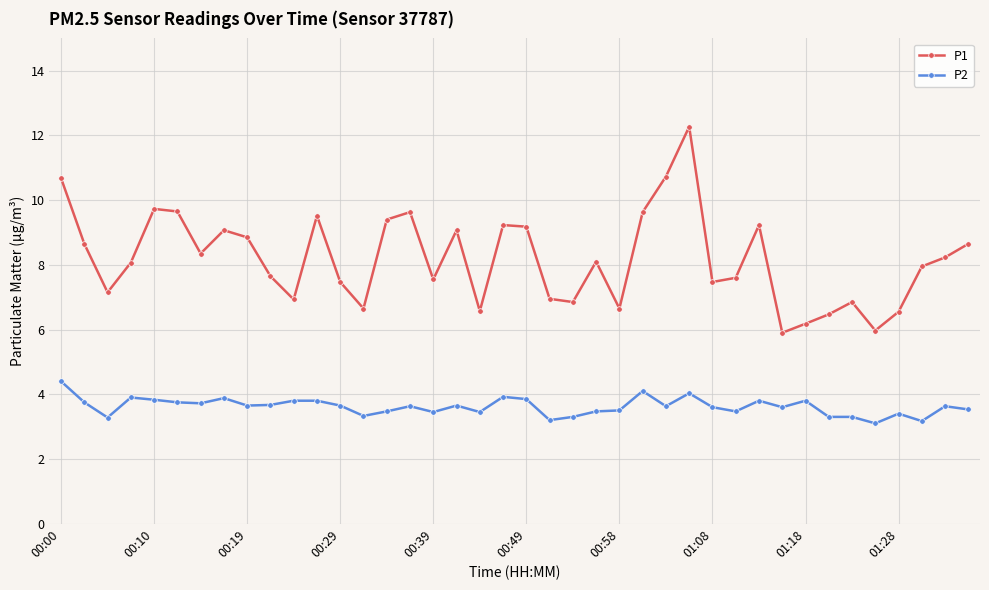

What are all the series names shown in the legend?

P1, P2